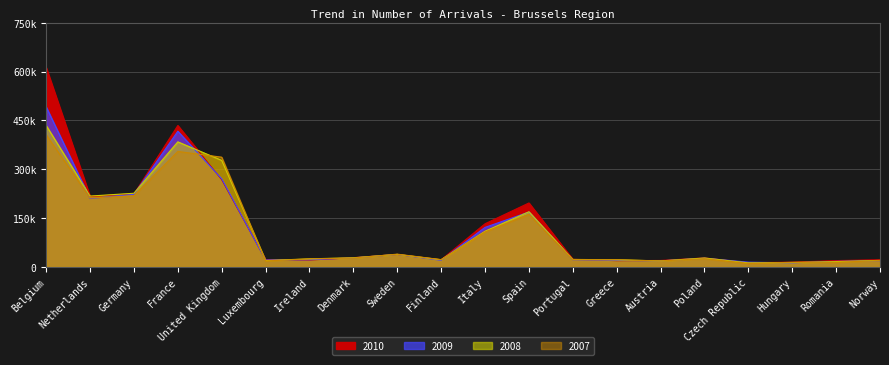

What position from the left is Czech Republic?

17